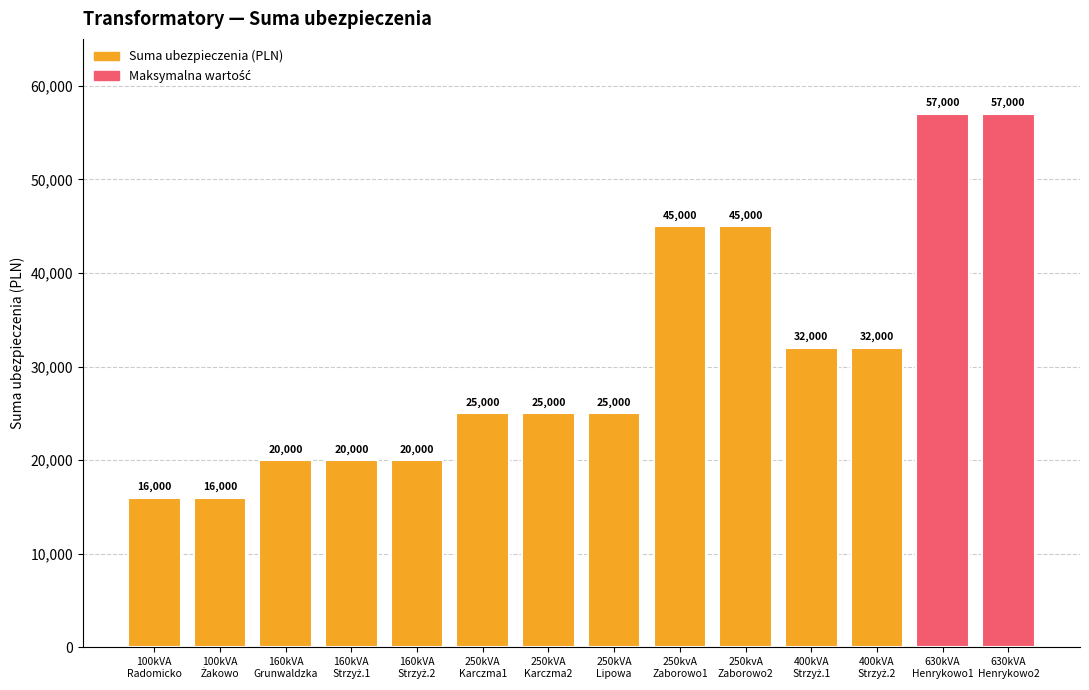

What is the sum of the values at 250kVA
Karczma1 and 100kVA
Radomicko?

41000